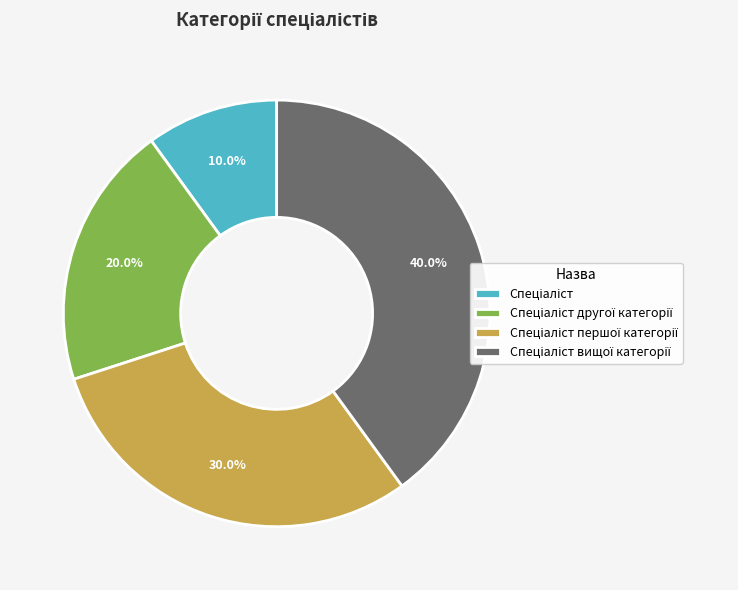

To the nearest percent, what is the difference between the largest and smallest slice percentages?

30%